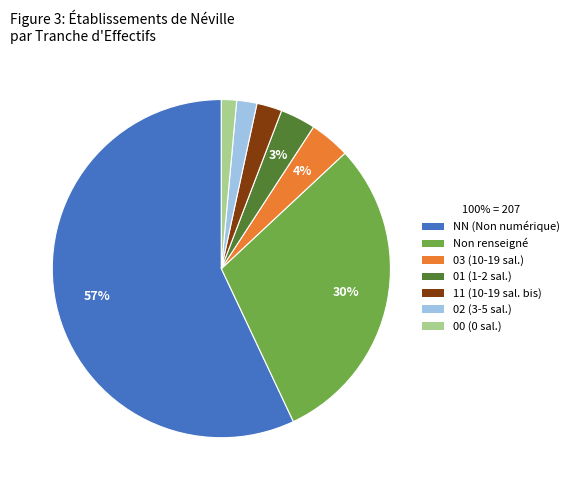

Does any single category account for the majority?

Yes